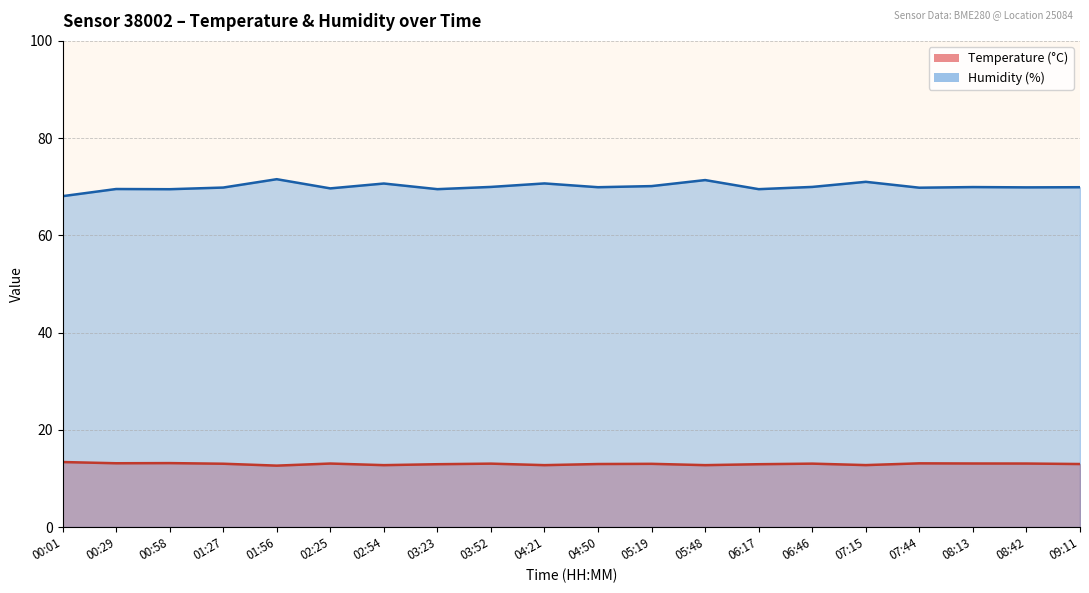

Reading right to left, list all the values displayed in this chart.

Temperature (°C): 13.0	13.1	13.1	13.1	12.7	13.0	12.9	12.7	13.0	13.0	12.7	13.0	12.9	12.7	13.1	12.6	13.0	13.2	13.1	13.4
Humidity (%): 69.9	69.9	69.9	69.8	71.0	70.0	69.5	71.4	70.1	69.9	70.7	70.0	69.5	70.7	69.7	71.5	69.8	69.5	69.5	68.1